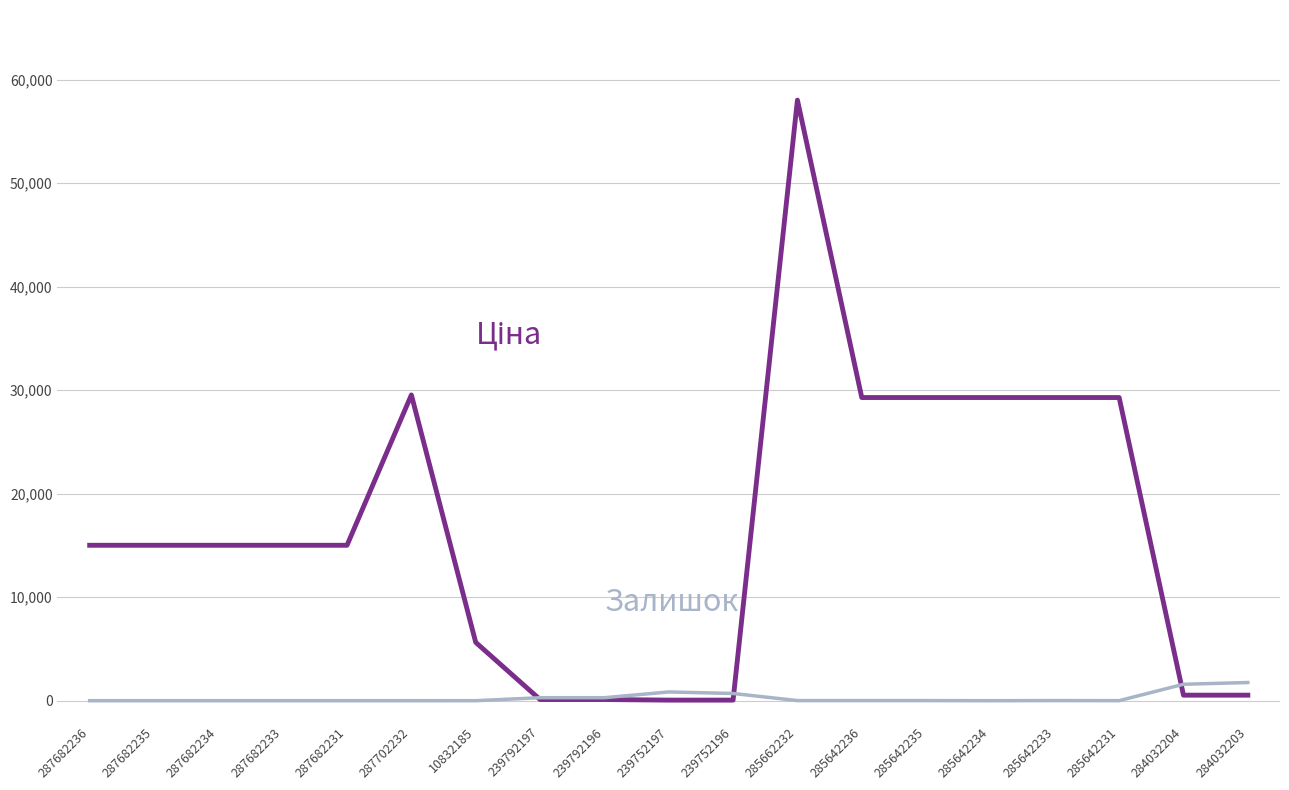

What is the total value across all series at 287682236?

15019.2